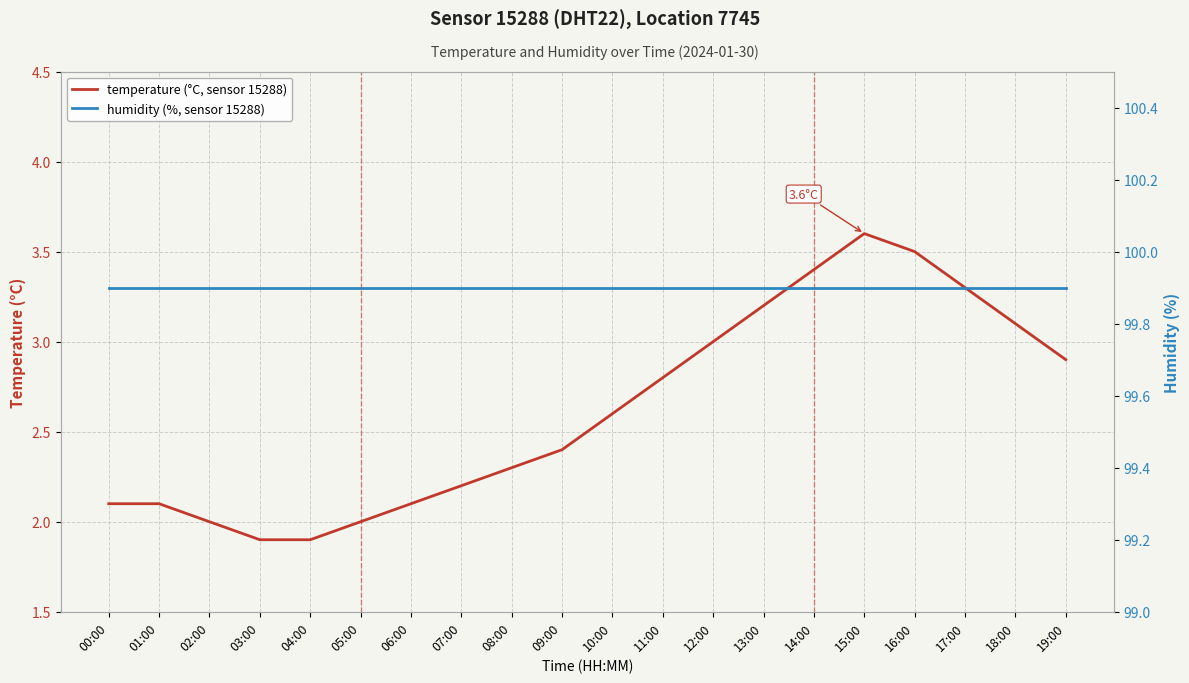

True or false: temperature and humidity cross at least once.

False